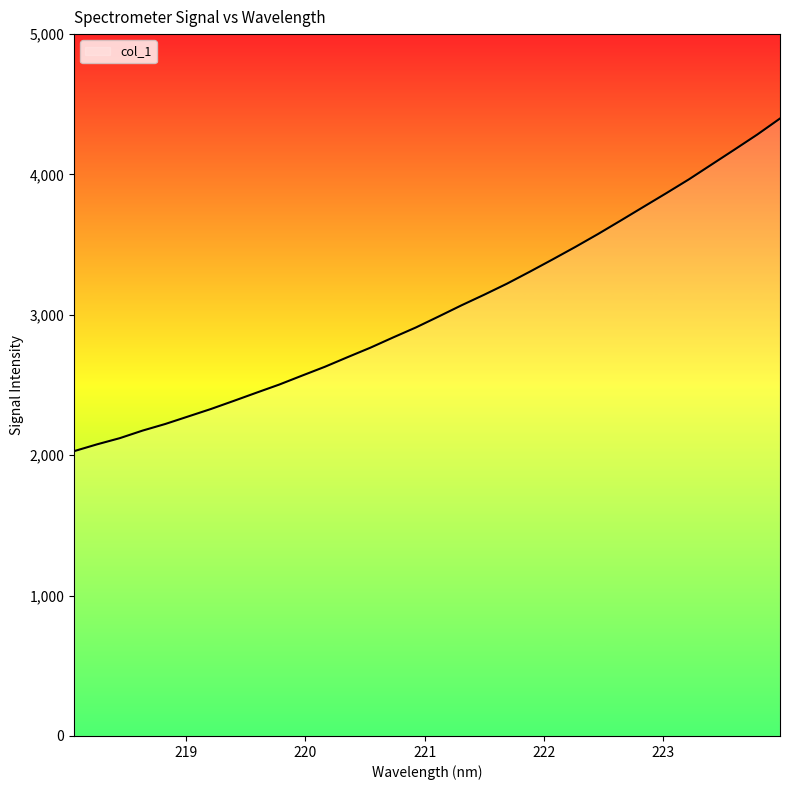

What is the difference between the maximum and minimum values?

2369.6